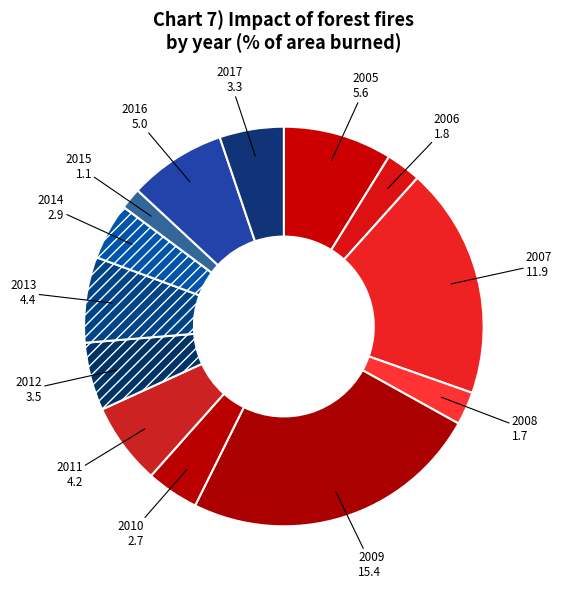

How many segments does this pie chart have?

13